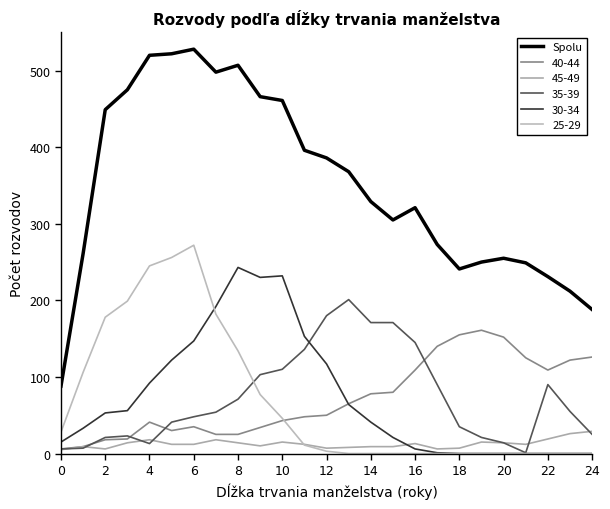

How many lines are shown in the chart?

6